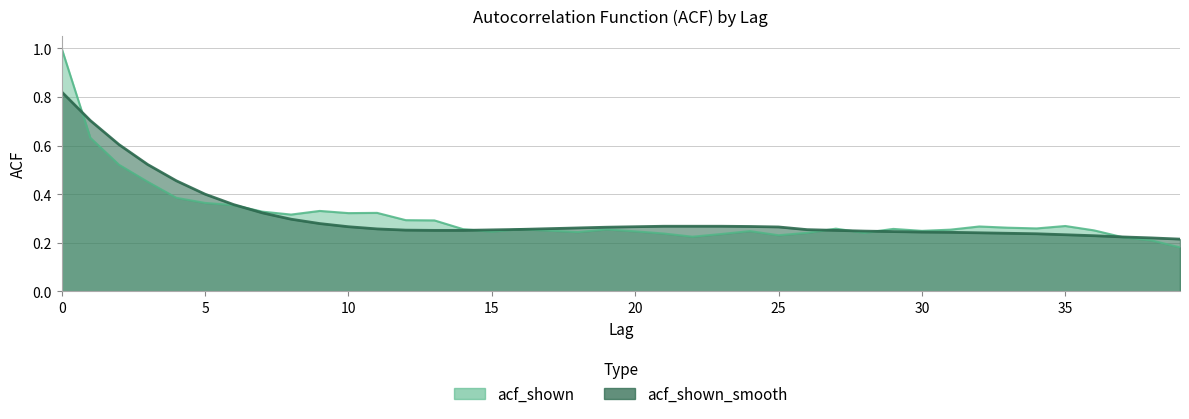

Rank the series by their average value, from highest to lowest.

acf_shown, acf_shown_smooth